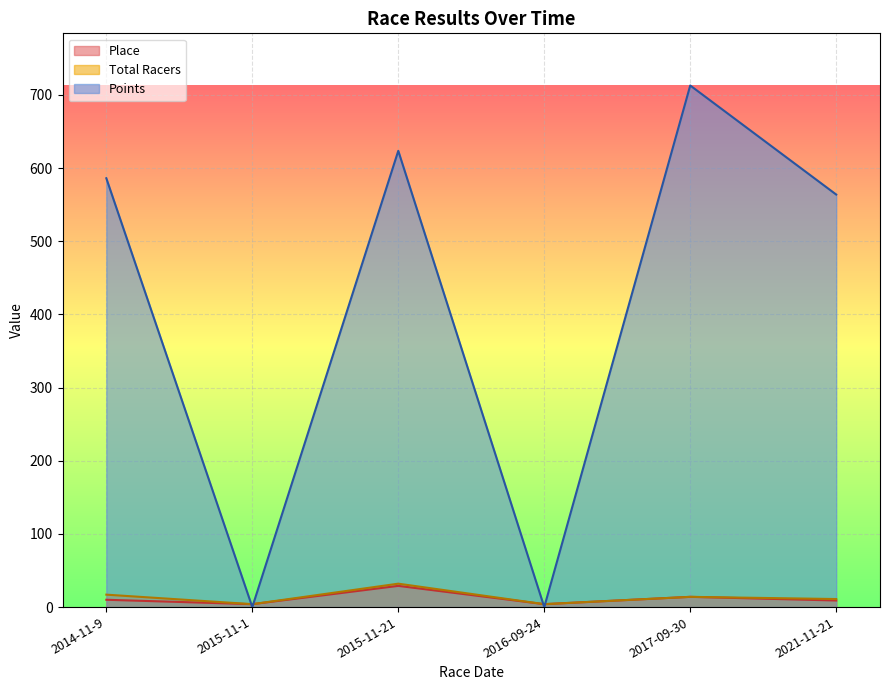

What is the difference between the Place values at 2021-11-21 and 2016-09-24?

5.0